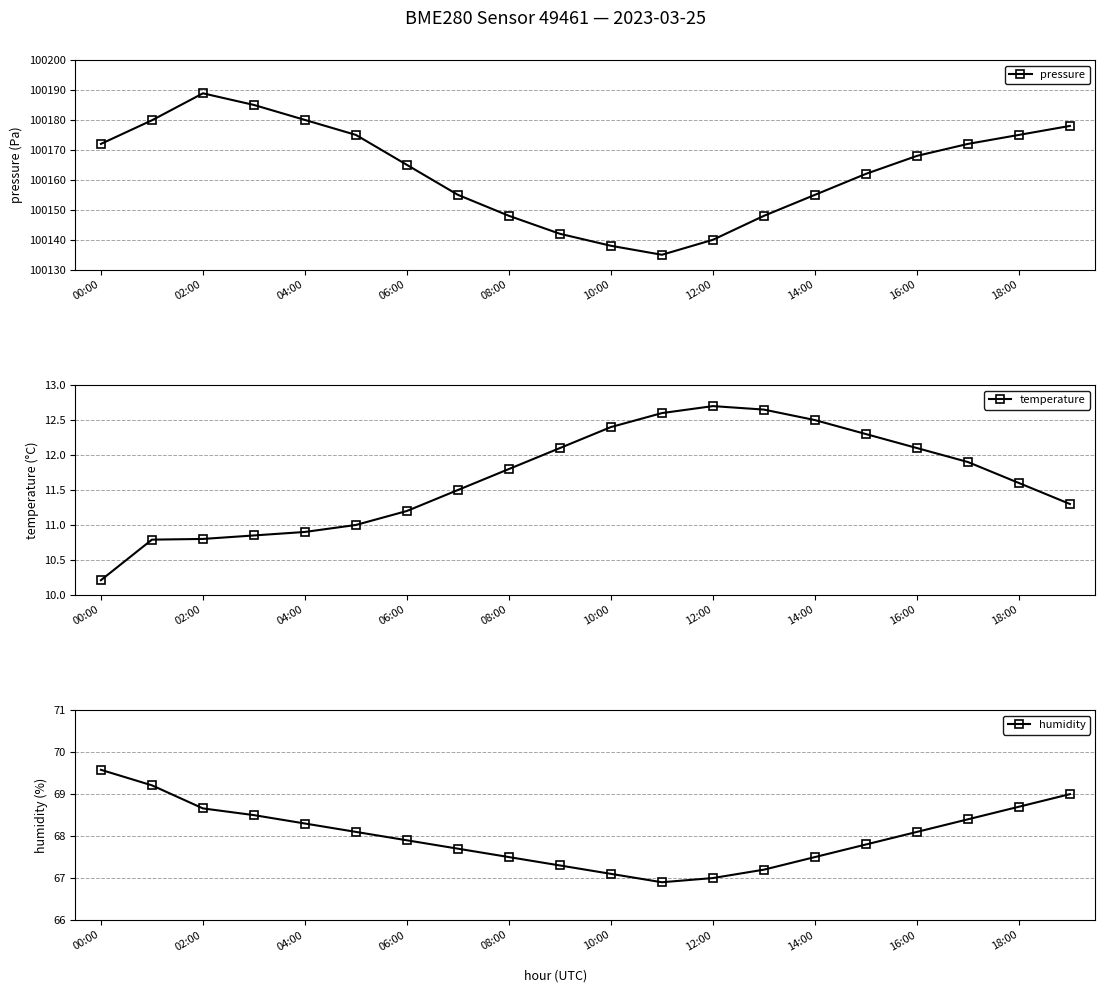

What are all the series names shown in the legend?

pressure, temperature, humidity